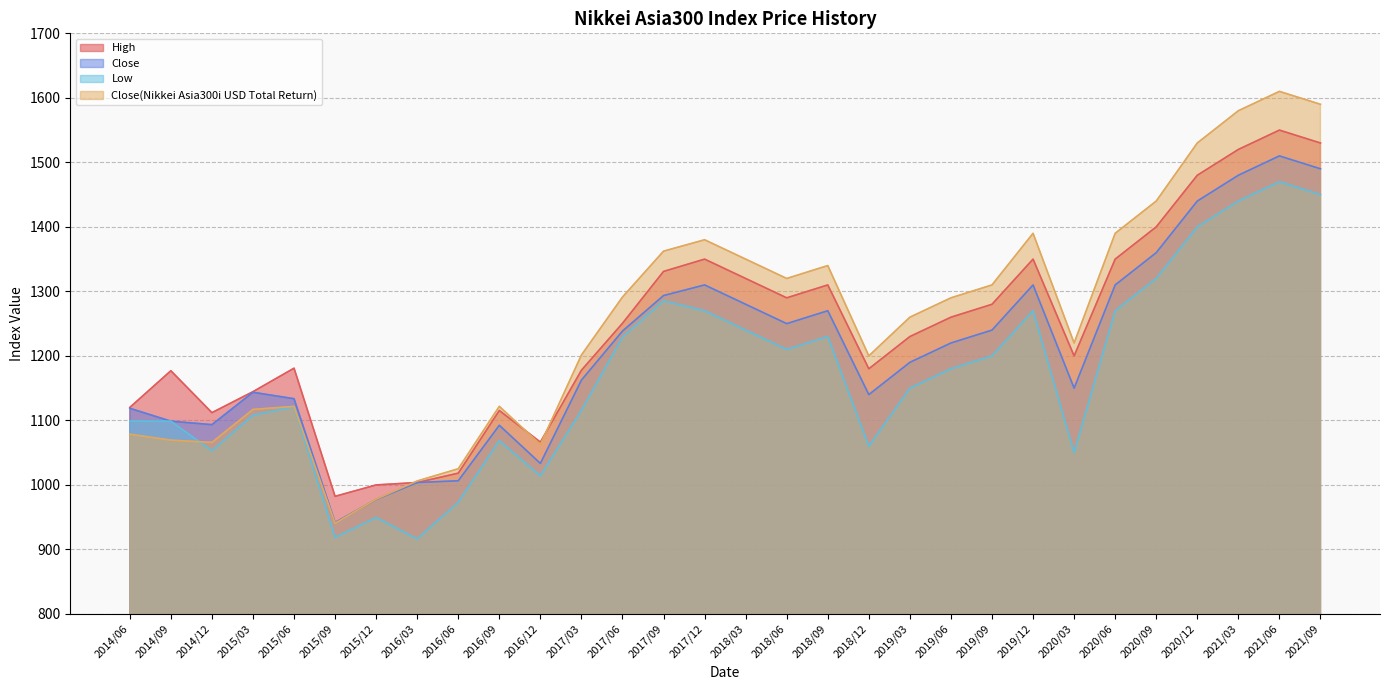

At which label is High closest to 1266?

2019/06